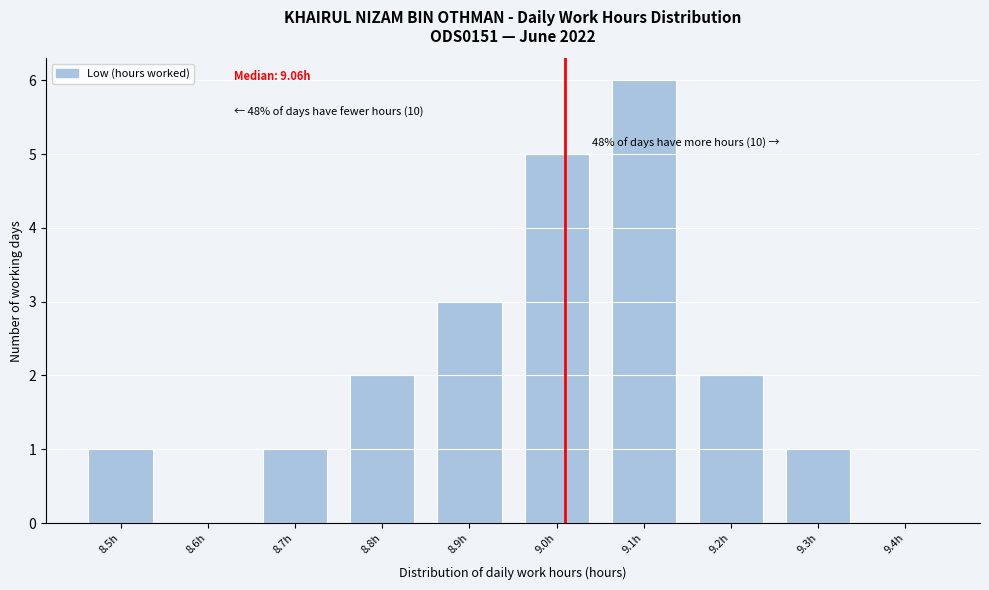

Reading right to left, extract all data points from this chart.

9.4h=0	9.3h=1	9.2h=2	9.1h=6	9.0h=5	8.9h=3	8.8h=2	8.7h=1	8.6h=0	8.5h=1